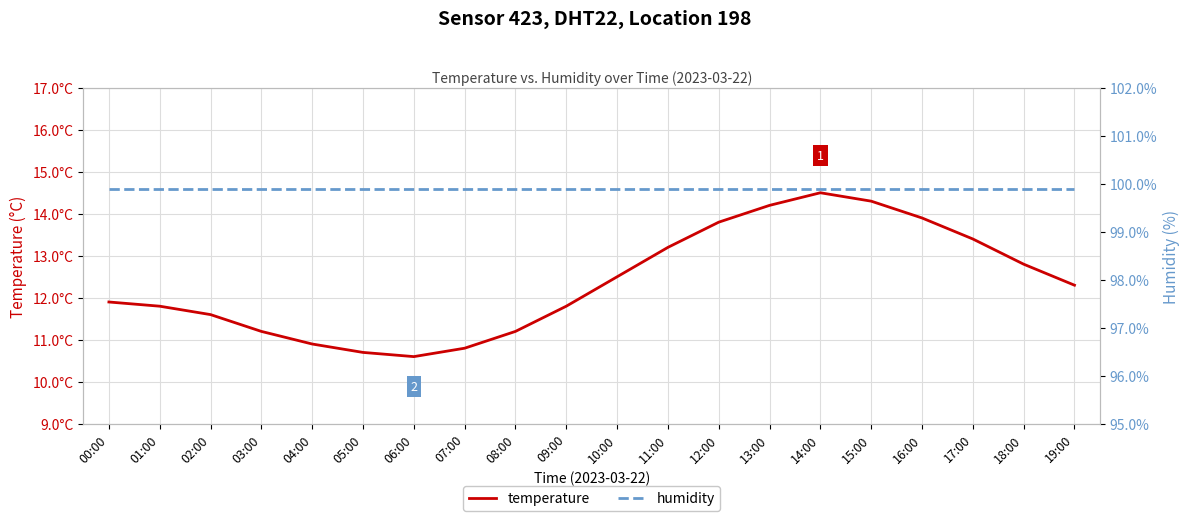

How many values in the temperature series are below 12?

10